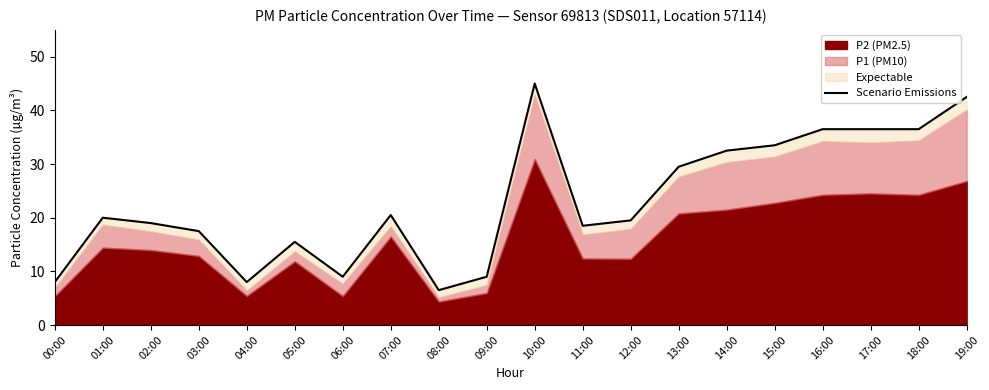

What is the label of the 4th point from the left?

03:00